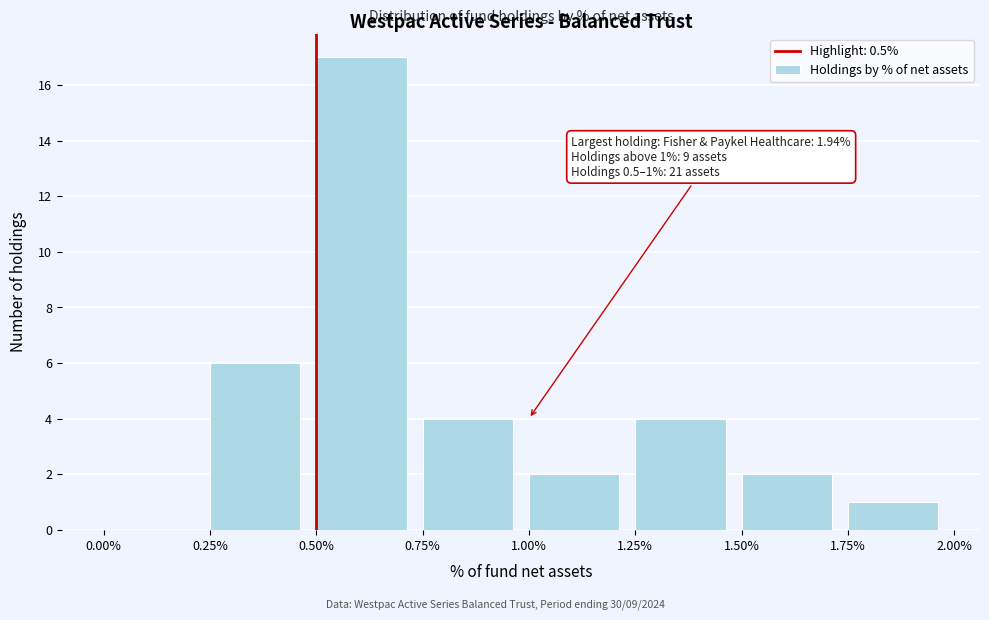

Over which range of the x-axis is the bar tallest?

0.50% to 0.75%